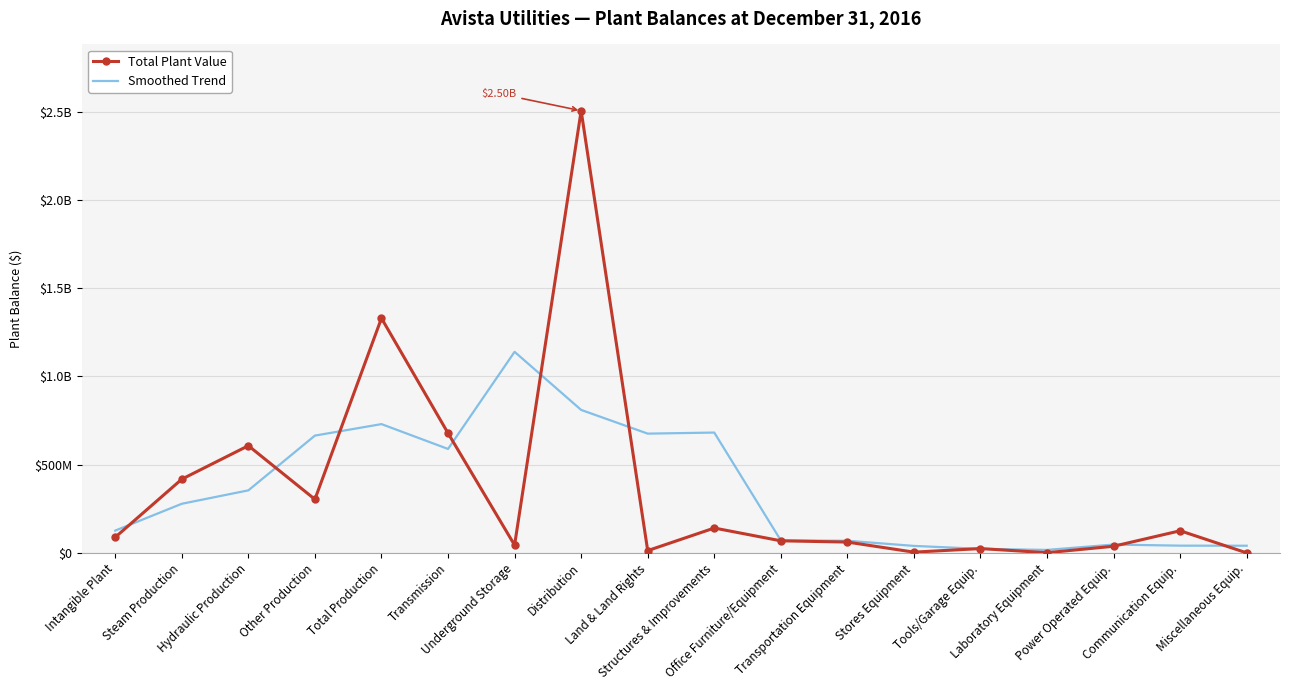

What are all the series names shown in the legend?

Total Plant Value, Smoothed Trend